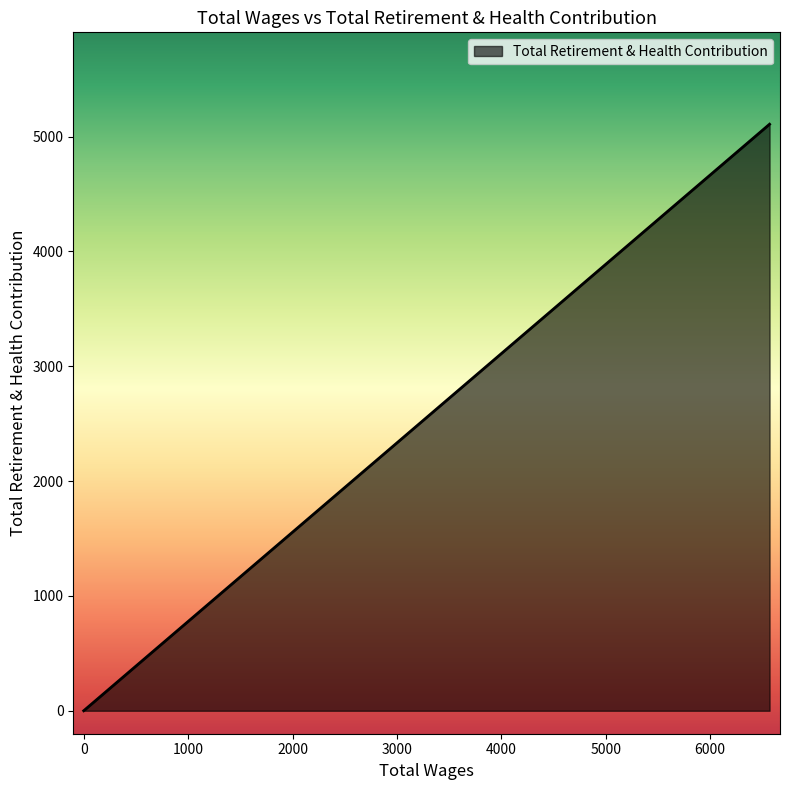

Count the number of data series in this chart.

1